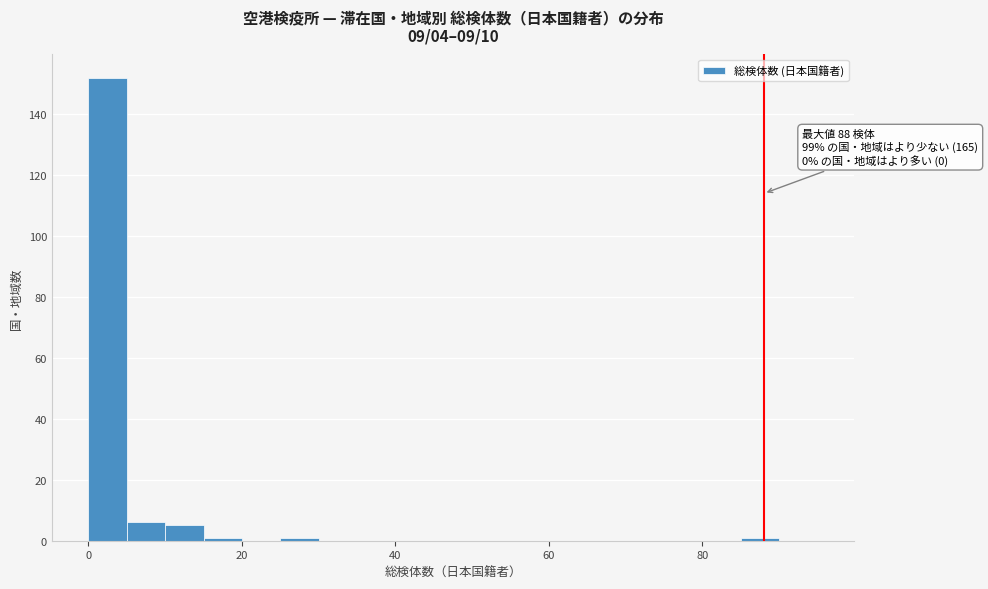

Read against the x-axis, roughly where is the centre of the tallest bar?

2